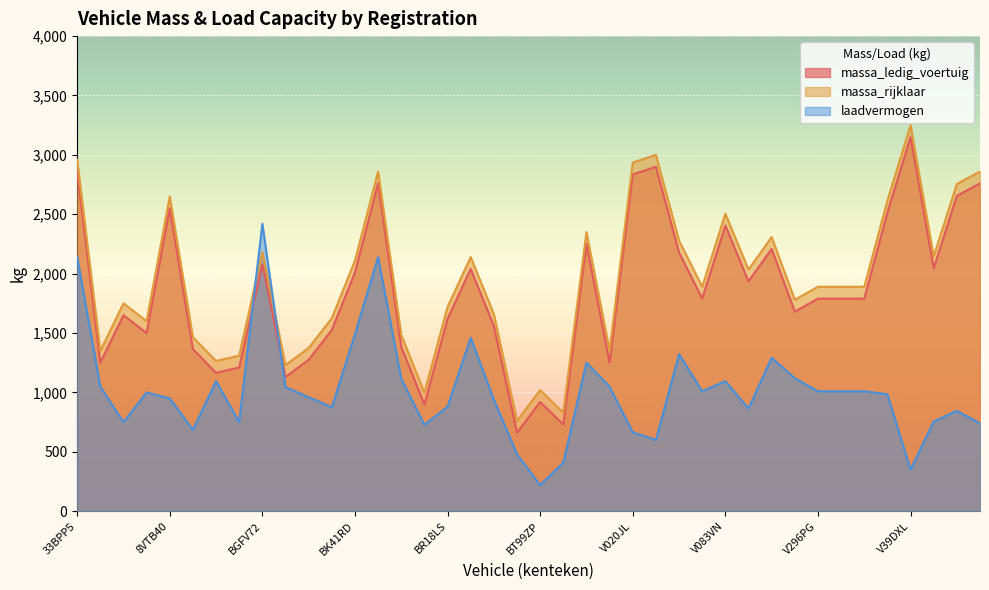

How many lines are shown in the chart?

3